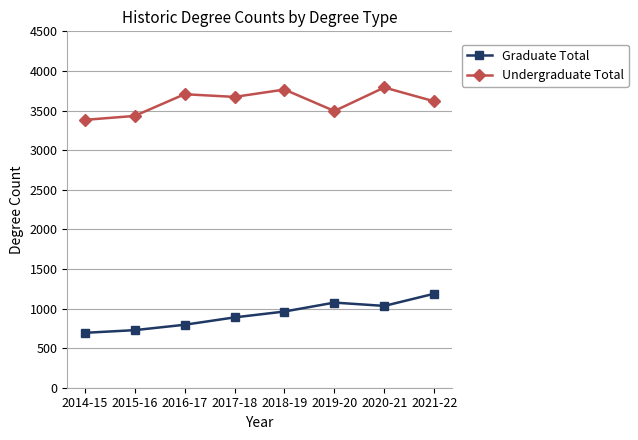

The value of Undergraduate Total at 2018-19 is 2424. True or false?

False